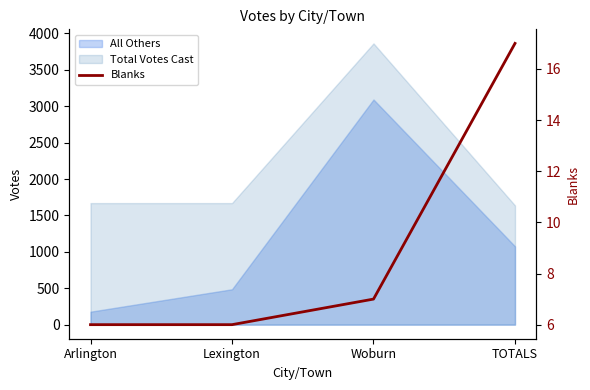

True or false: there are more than 1 points higher than both neighbors.

False